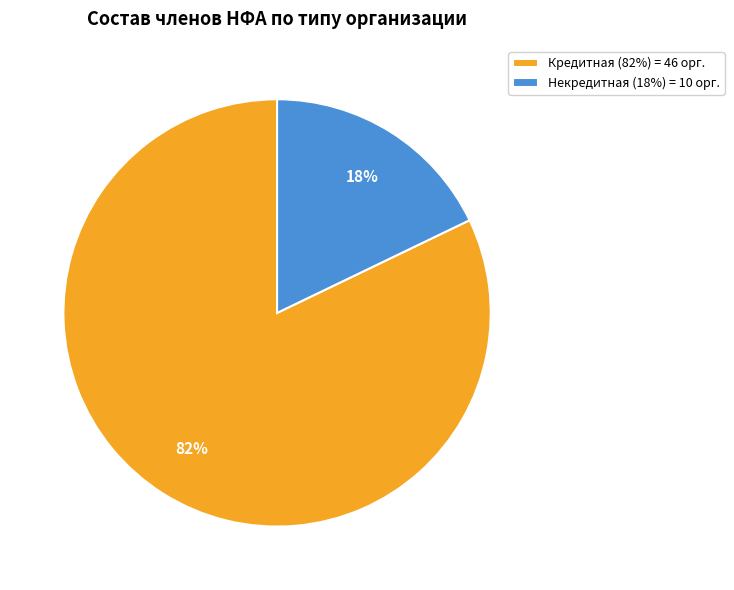

Rank the categories by value from lowest to highest.

Некредитная, Кредитная